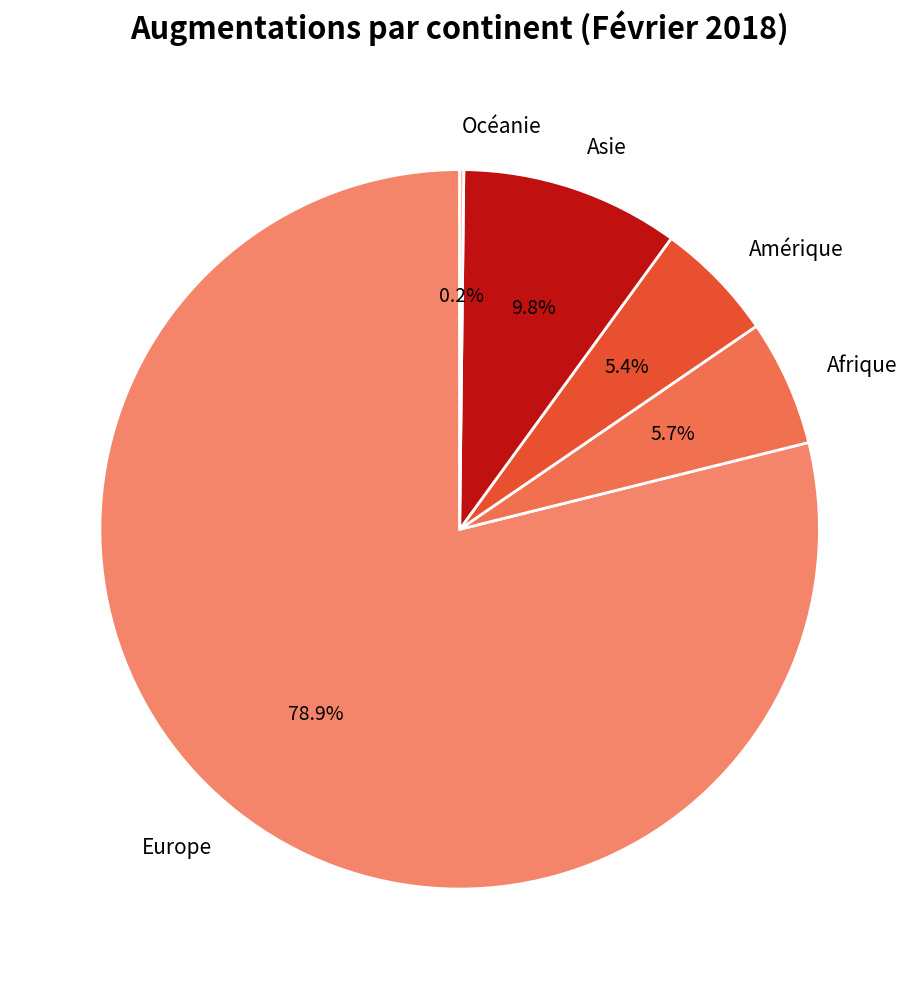

What percentage do Asie and Europe together represent?

88.7%